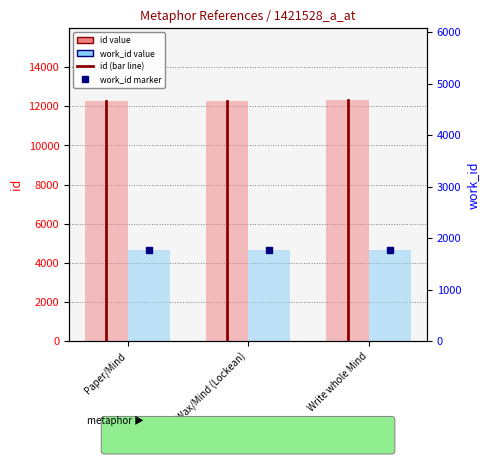

Is the value of work_id at Wax/Mind (Lockean) greater than the value of id at Paper/Mind?

No